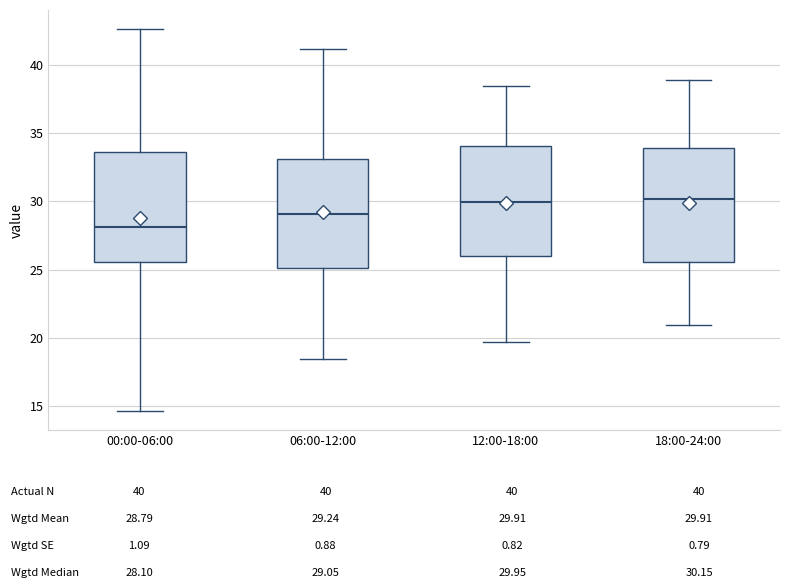

Where is the upper edge of the box for 00:00-06:00 on the y-axis? The values are not printed on the chart, so give them approximately, as read against the axis.

33.5